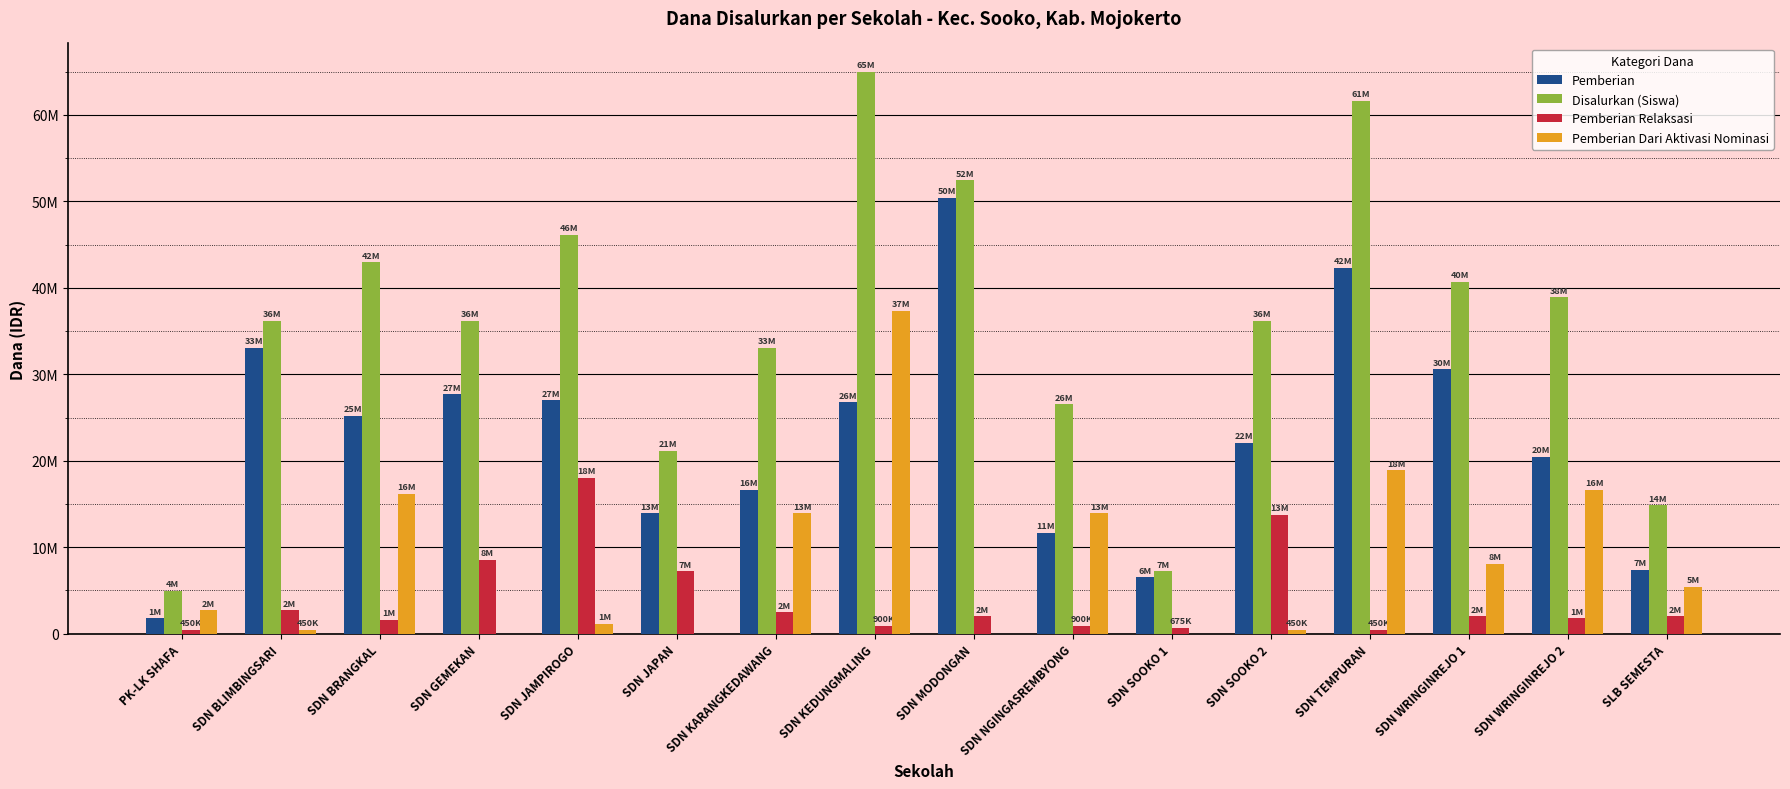

What are all the series names shown in the legend?

Pemberian, Disalurkan (Siswa), Pemberian Relaksasi, Pemberian Dari Aktivasi Nominasi